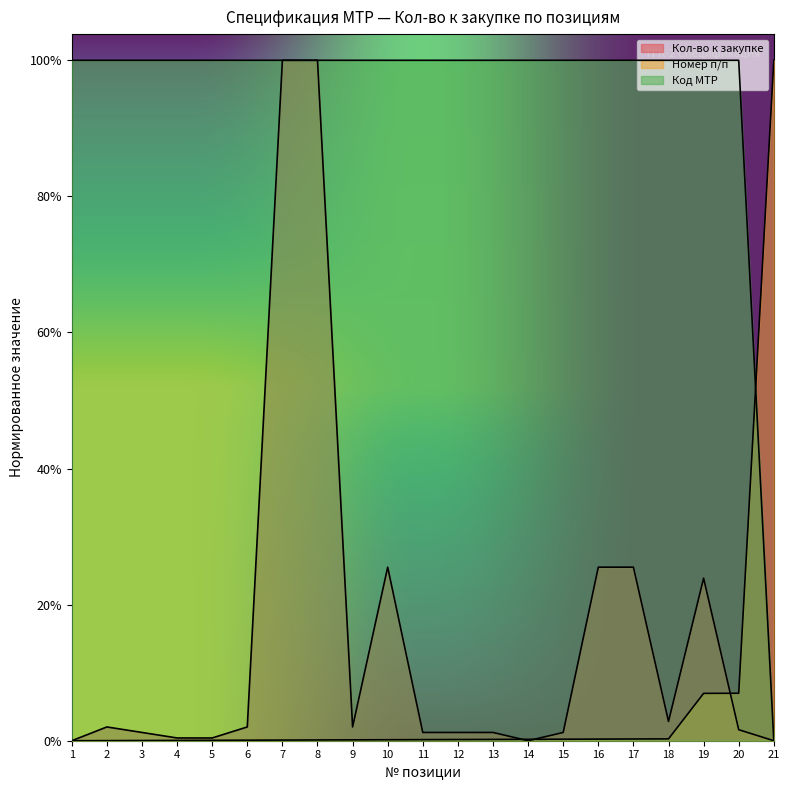

Reading left to right, extract all data points from this chart.

Кол-во к закупке: 1=0.0	2=5.3	3=3.2	4=1.1	5=1.1	6=5.3	7=260.0	8=260.0	9=5.3	10=66.3	11=3.2	12=3.2	13=3.2	14=0.0	15=3.2	16=66.3	17=66.3	18=7.4	19=62.1	20=4.2	21=0.0
Номер п/п: 1=0.0	2=0.0	3=0.1	4=0.1	5=0.2	6=0.2	7=0.2	8=0.3	9=0.3	10=0.4	11=0.4	12=0.5	13=0.5	14=0.5	15=0.6	16=0.6	17=0.7	18=0.7	19=18.1	20=18.1	21=260.0
Код МТР: 1=260.0	2=260.0	3=260.0	4=260.0	5=260.0	6=260.0	7=260.0	8=260.0	9=260.0	10=260.0	11=260.0	12=260.0	13=260.0	14=260.0	15=260.0	16=260.0	17=260.0	18=260.0	19=260.0	20=260.0	21=0.0